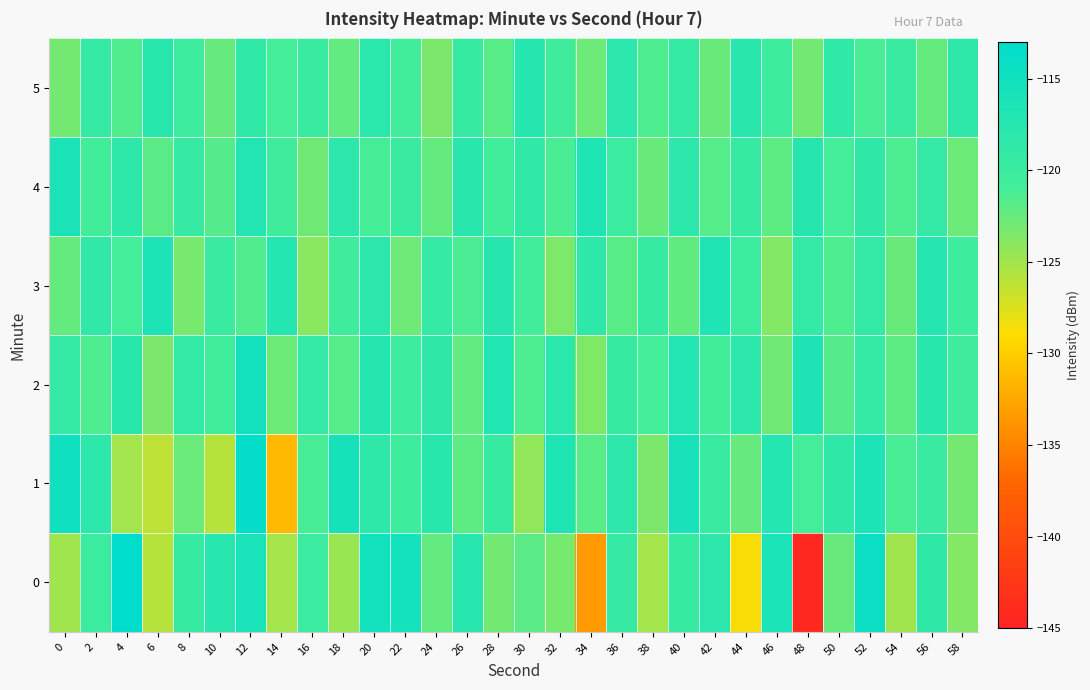

What is the difference between the highest and lowest values at 0?

10.0